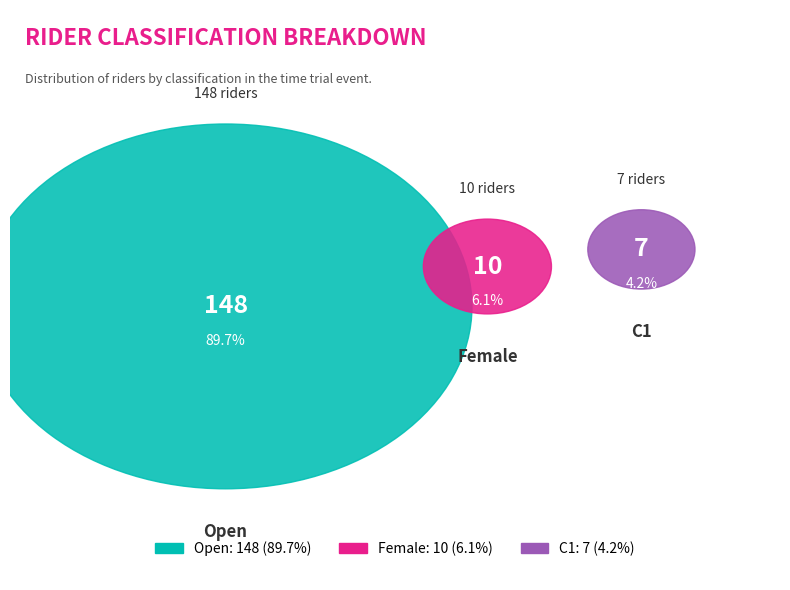

The Female slice represents 1% of the pie. True or false?

False